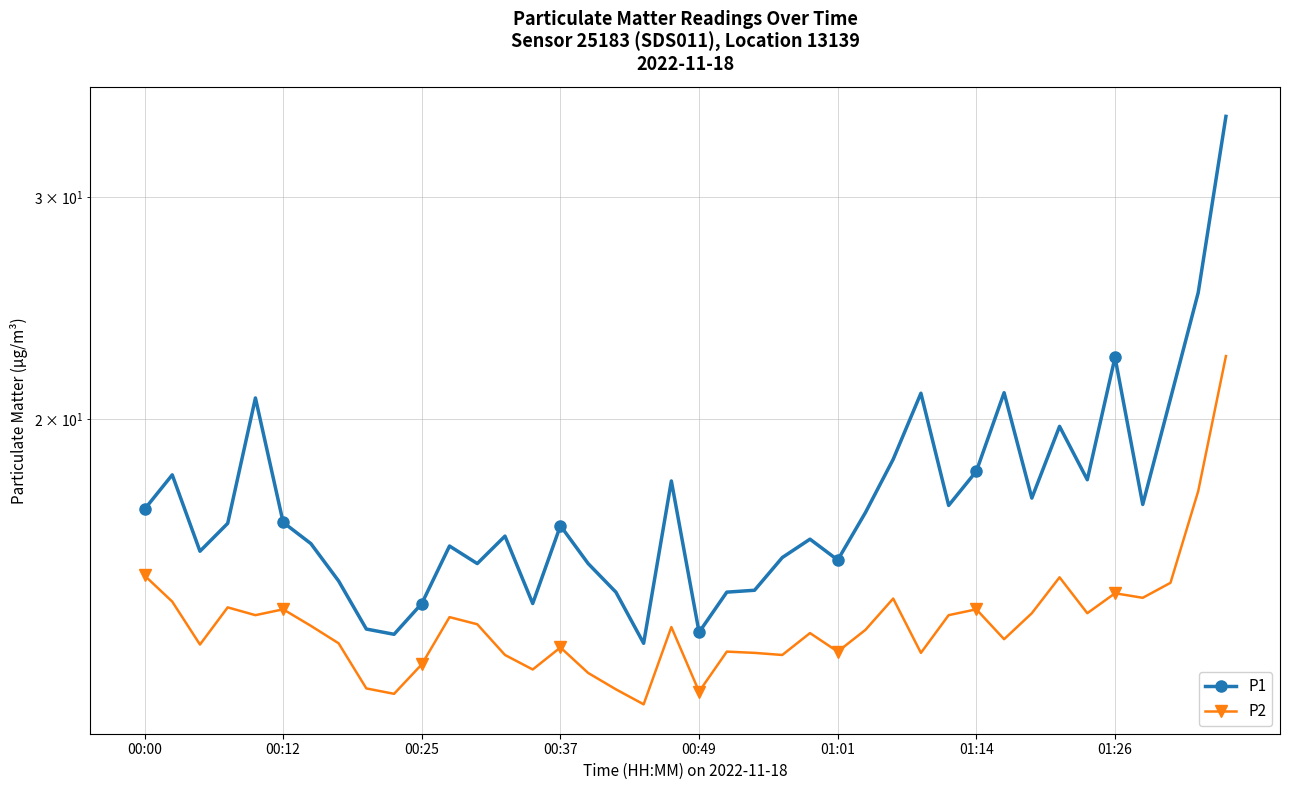

True or false: P2 and P1 cross at least once.

False